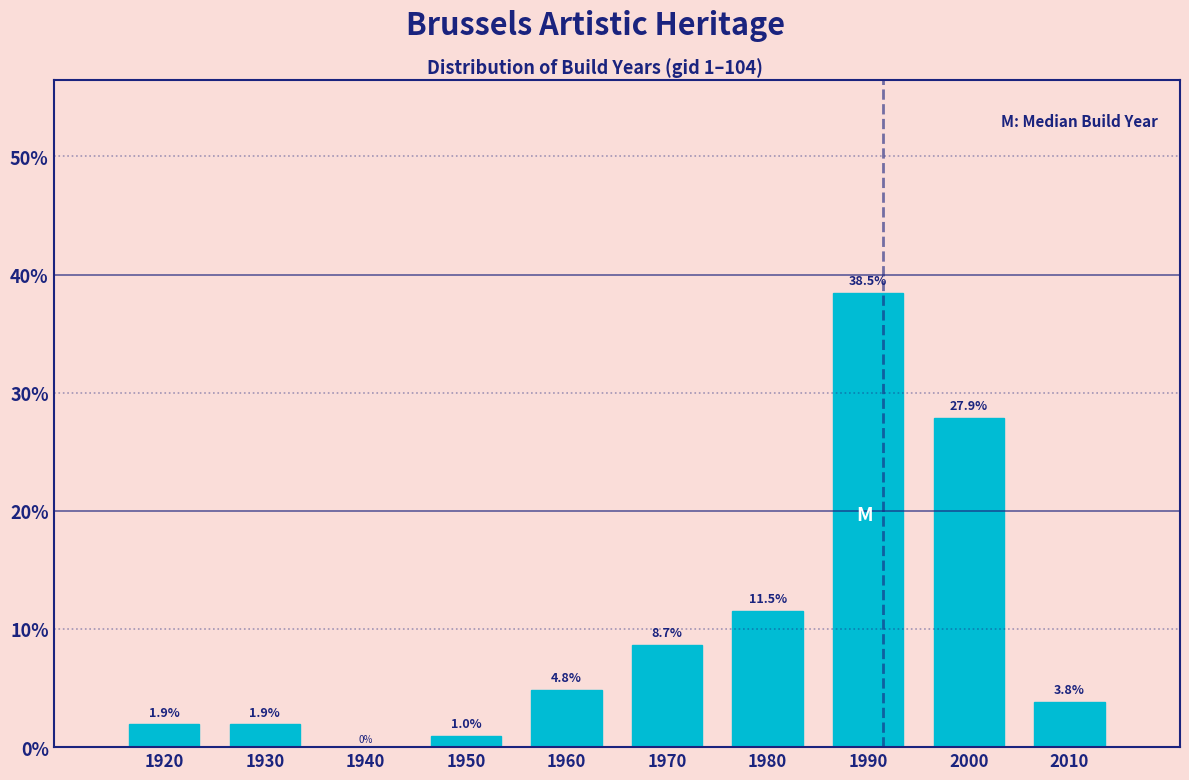

Reading right to left, transcribe all the data shown in this chart.

2010=3.8	2000=27.9	1990=38.5	1980=11.5	1970=8.7	1960=4.8	1950=1.0	1940=0.0	1930=1.9	1920=1.9